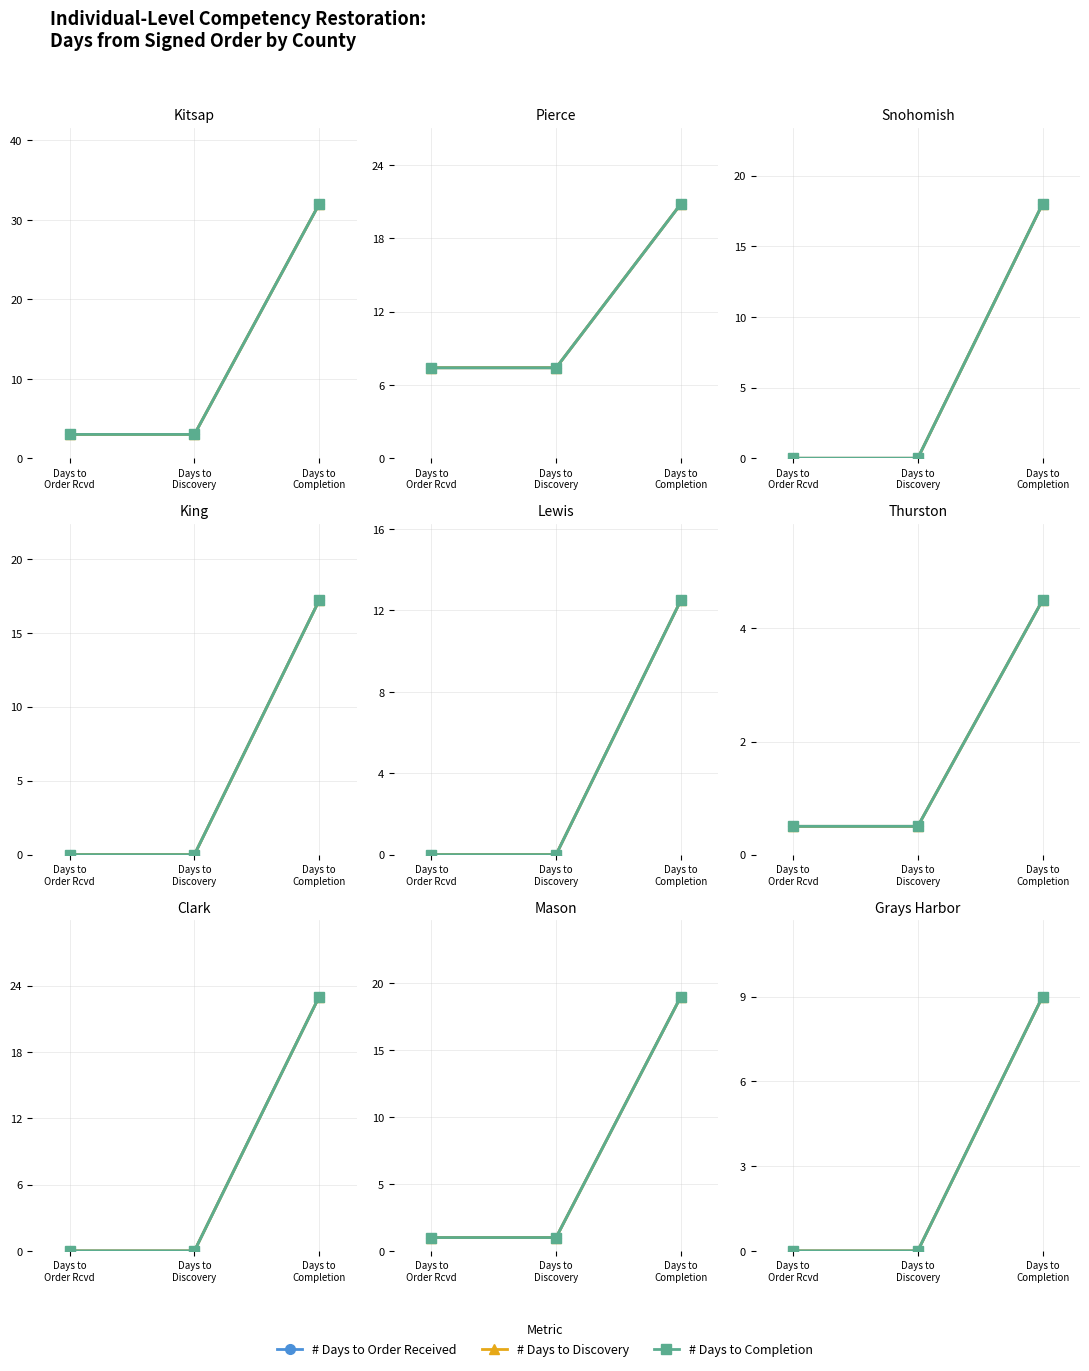

What is the difference between the maximum and minimum values in the # Days to Completion series?

9